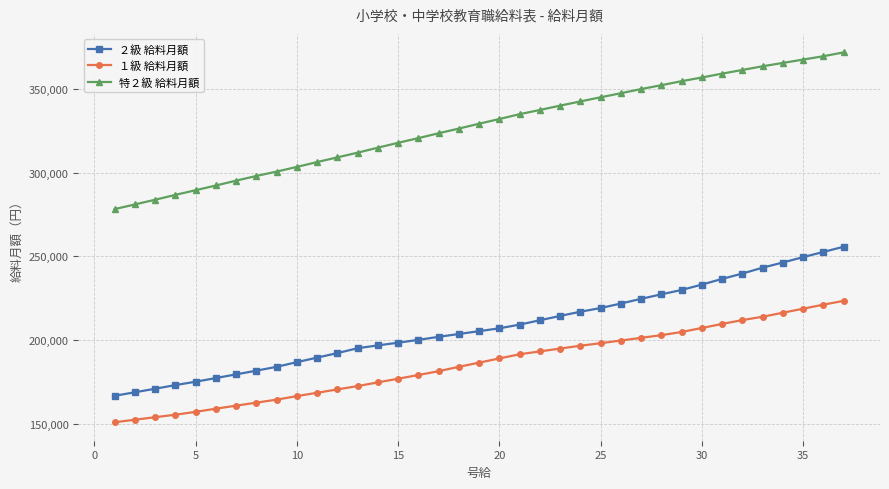

True or false: ２級 給料月額 and １級 給料月額 cross at least once.

False